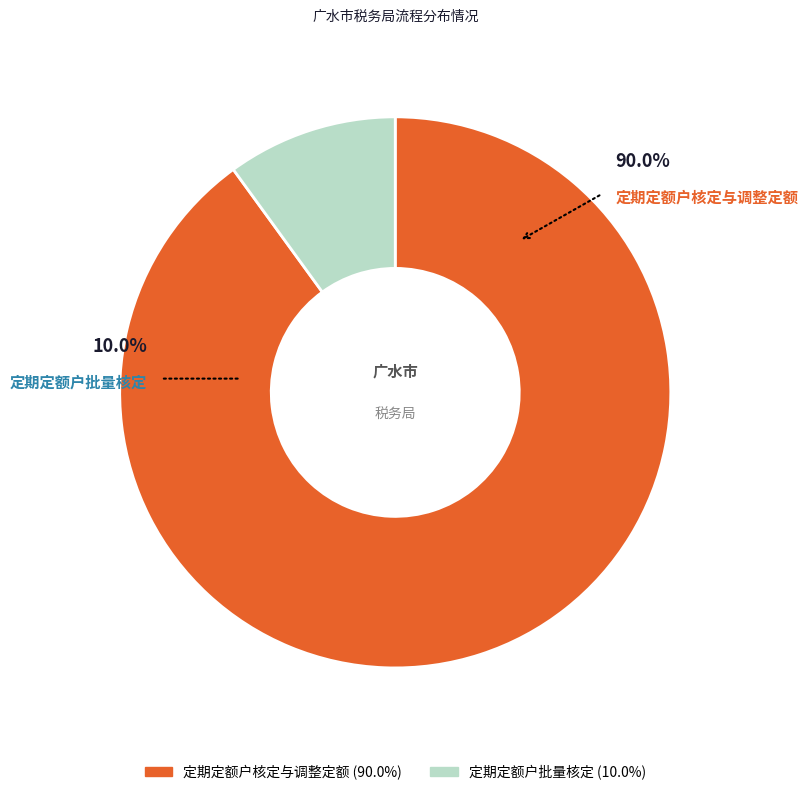

To the nearest percent, what is the difference between the largest and smallest slice percentages?

80%